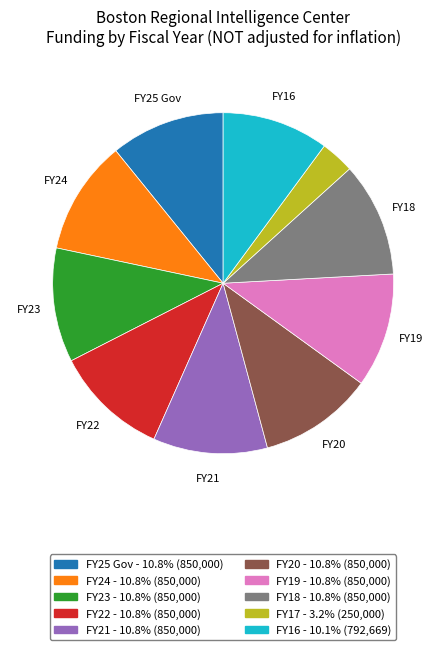

True or false: FY25 Gov accounts for 19% of the total.

False